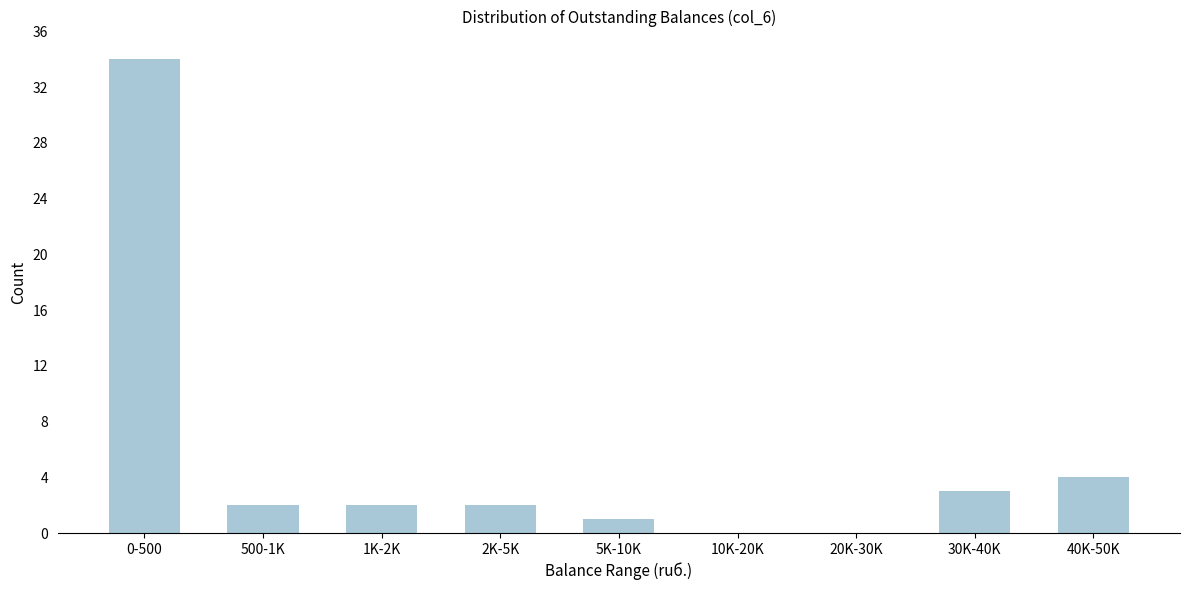

Reading right to left, what are all the values shown in this chart?

40K-50K=4	30K-40K=3	20K-30K=0	10K-20K=0	5K-10K=1	2K-5K=2	1K-2K=2	500-1K=2	0-500=34